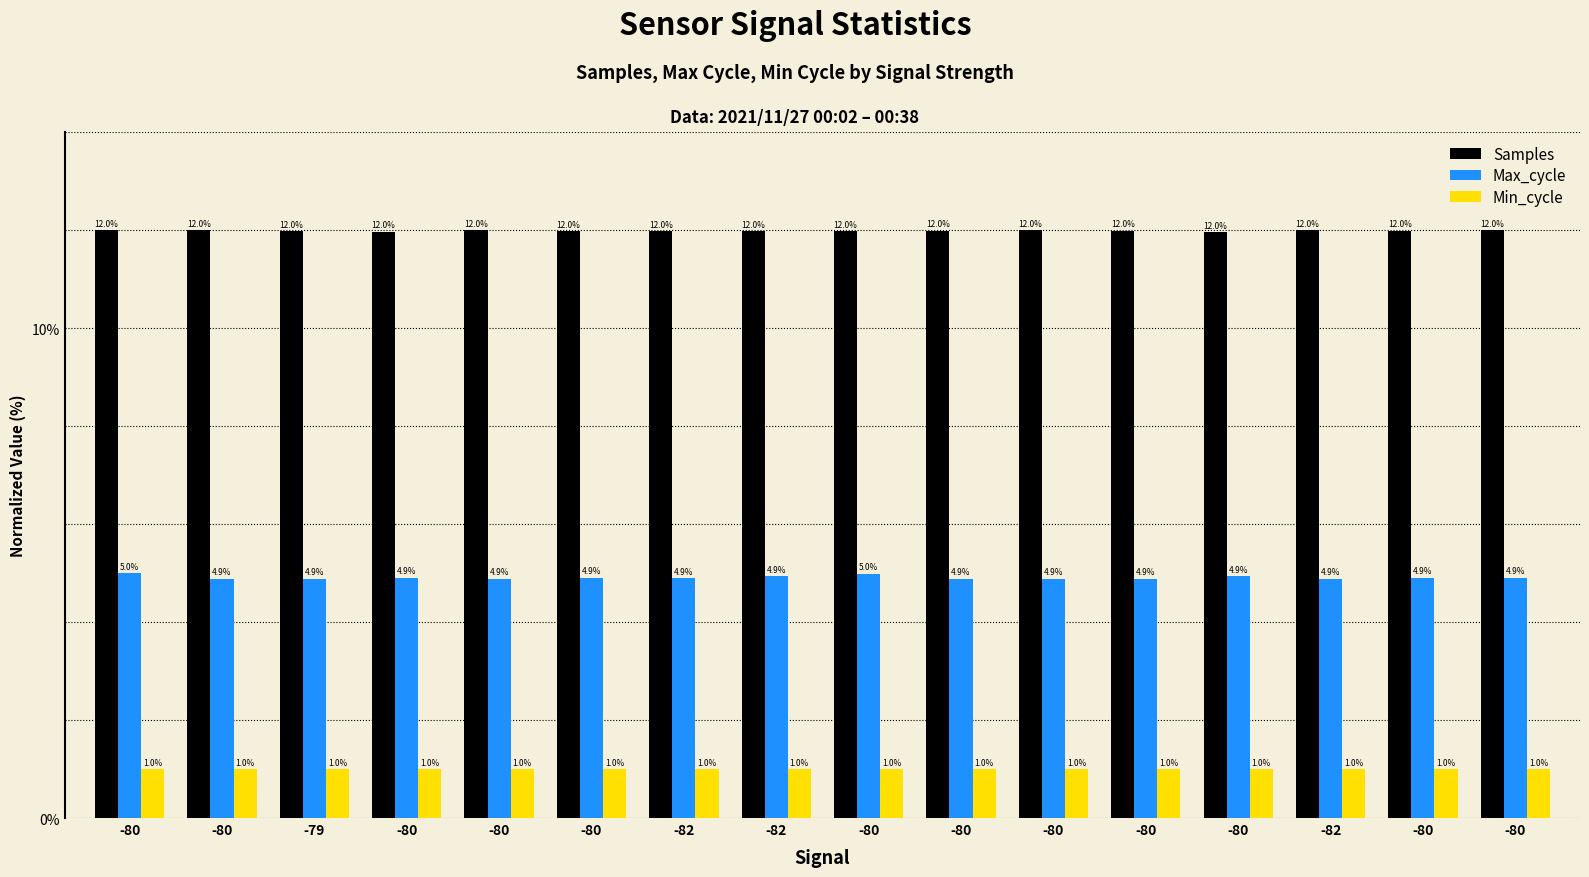

What is the average value of the Samples series?

12.0